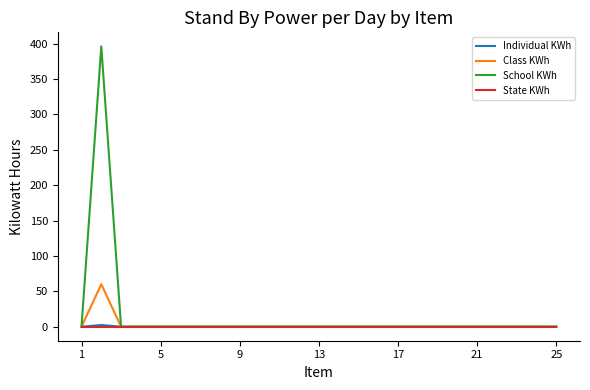

Which series has the largest range (max minus min)?

School KWh